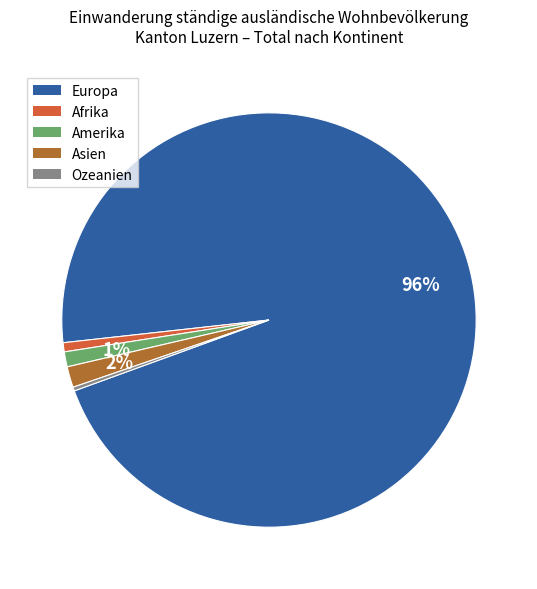

To the nearest percent, what is the difference between the Ozeanien and Europa slice percentages?

96%